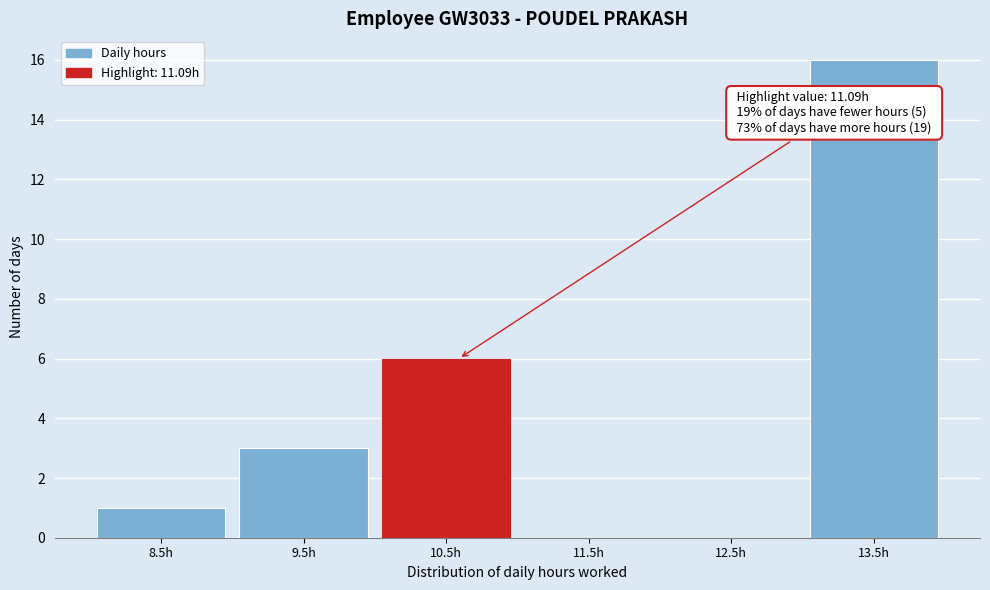

Reading left to right, list all the values displayed in this chart.

8.5h=1	9.5h=3	10.5h=6	11.5h=0	12.5h=0	13.5h=16